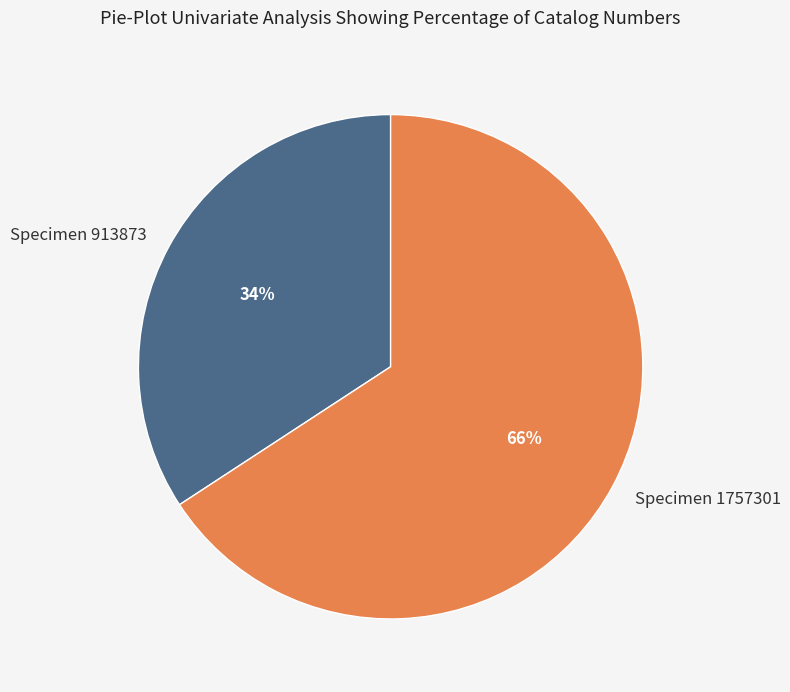

What is the smallest slice in the pie chart?

Specimen 913873